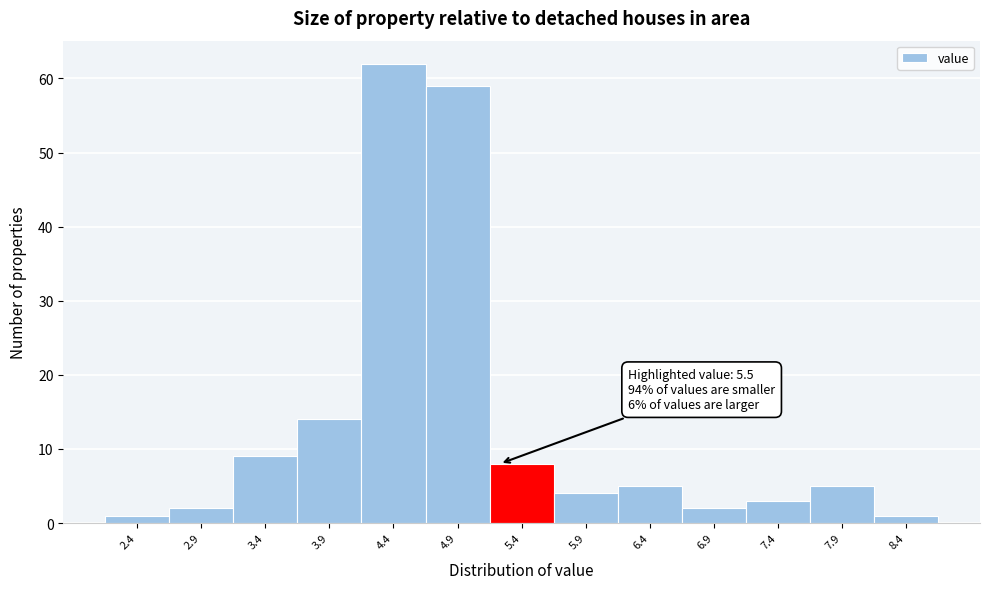

Reading right to left, what are all the values shown in this chart?

1	5	3	2	5	4	8	59	62	14	9	2	1